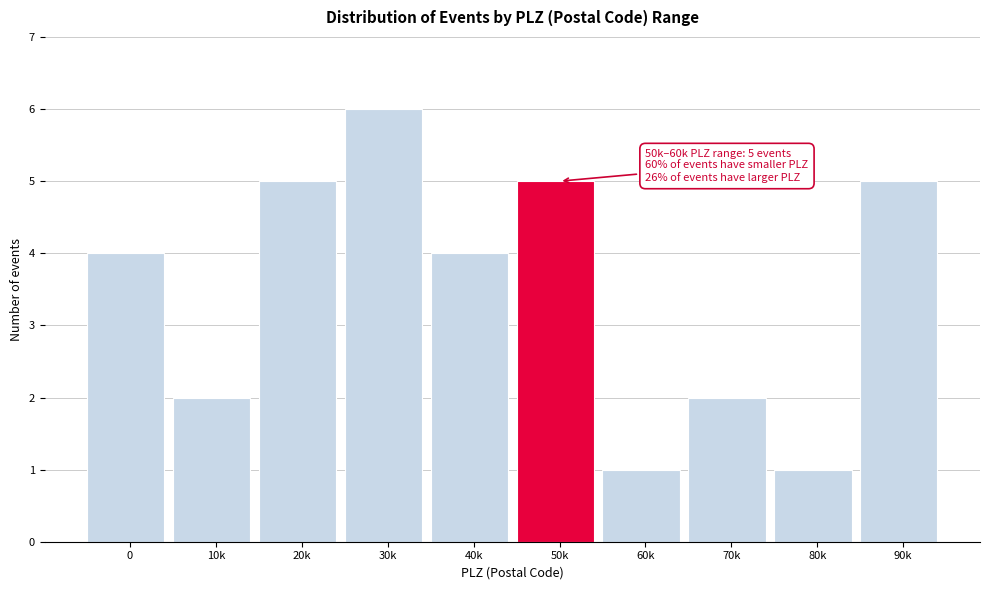

Reading left to right, what are all the values shown in this chart?

0=4	10k=2	20k=5	30k=6	40k=4	50k=5	60k=1	70k=2	80k=1	90k=5